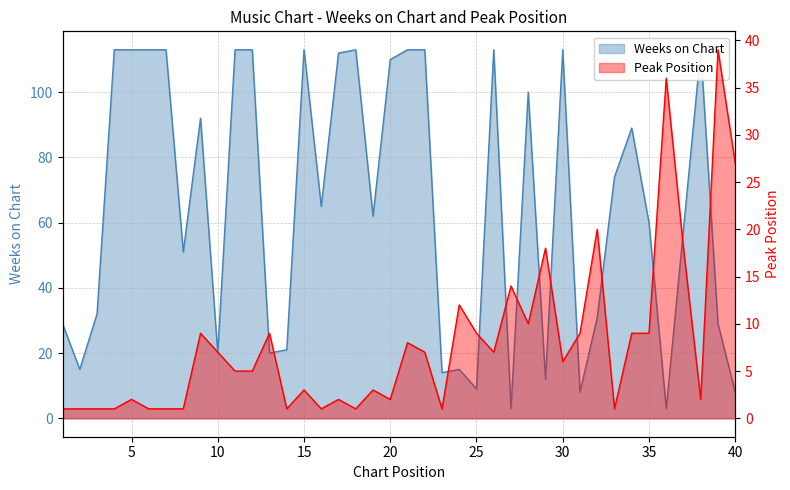

How many interior local valleys does the Peak Position series have?

10